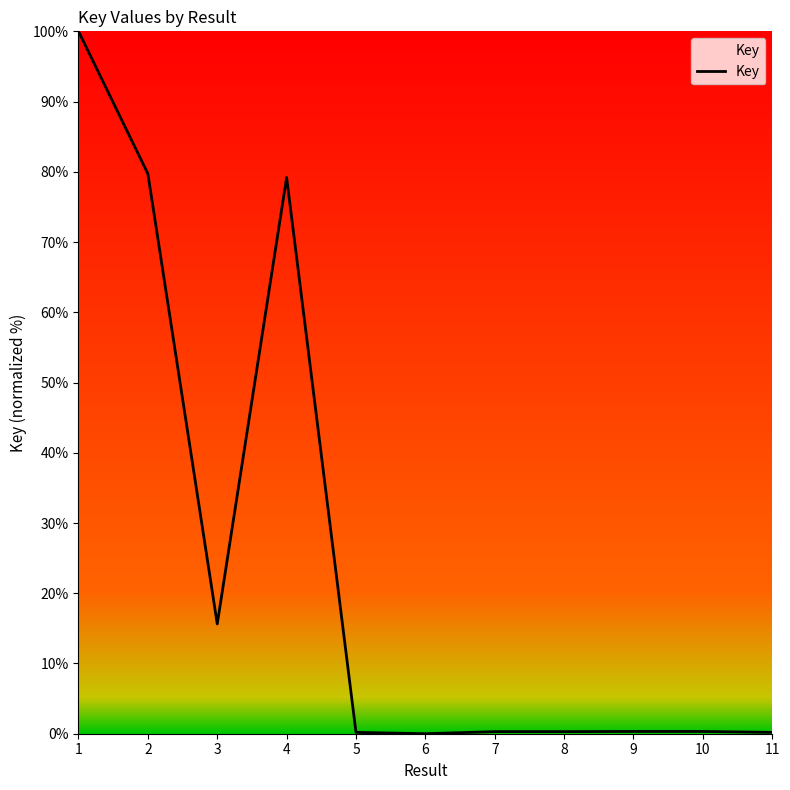

True or false: the data has more than 1 interior local peaks.

True